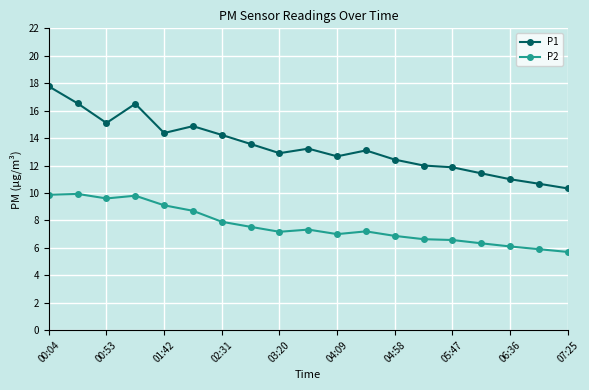

At how many categories does at least one series exceed 14?

7